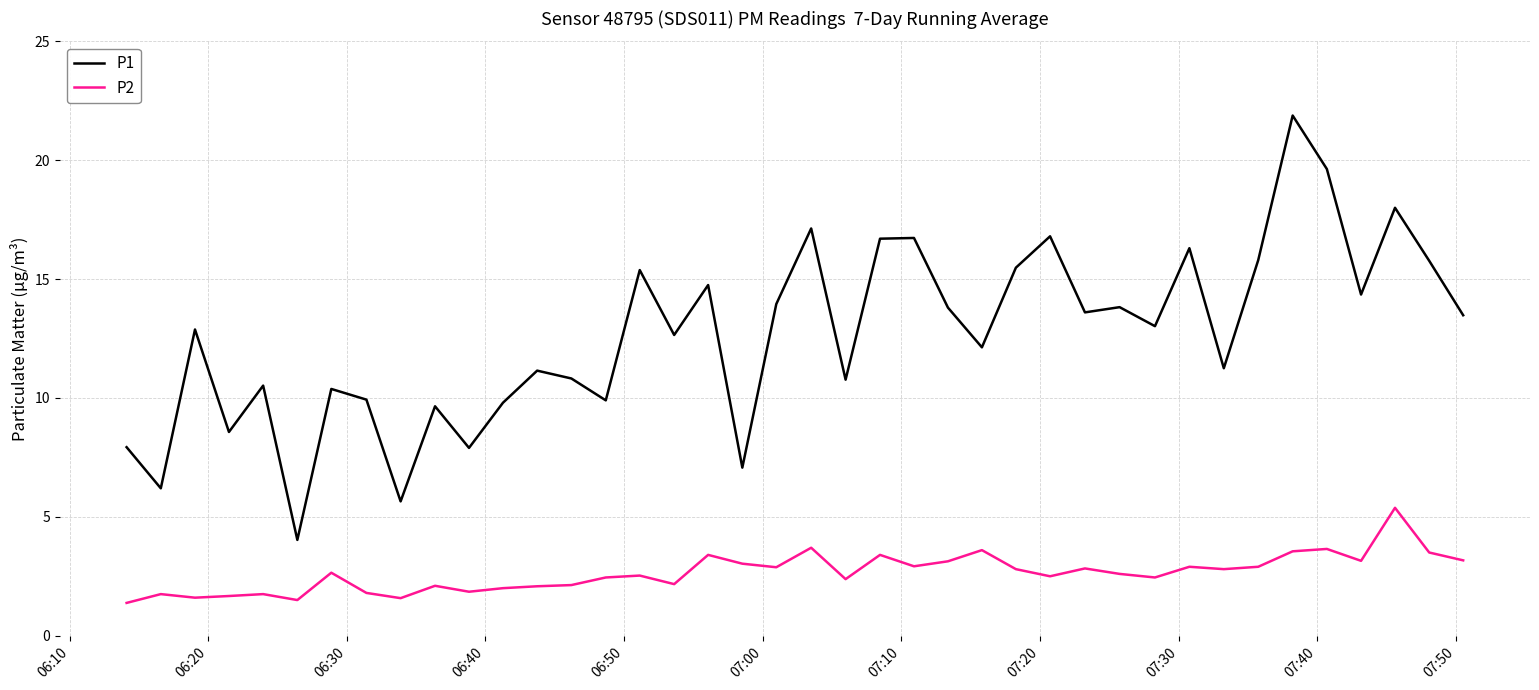

In P2, how many points are higher than both neighbors (excluding endpoints)?

13